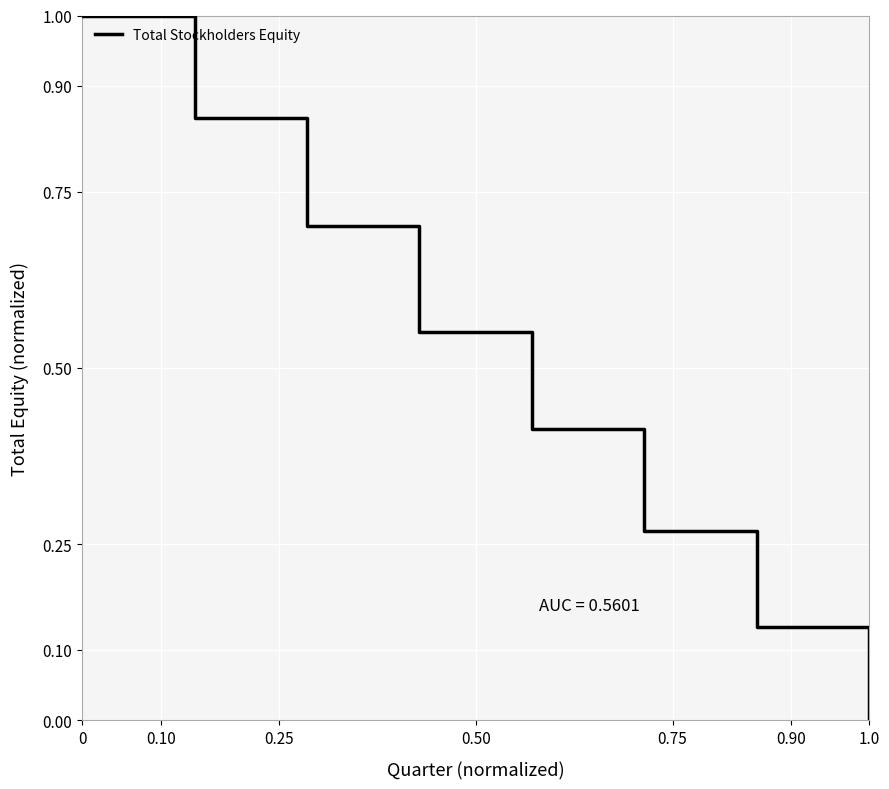

What is the greatest value displayed?

1.0